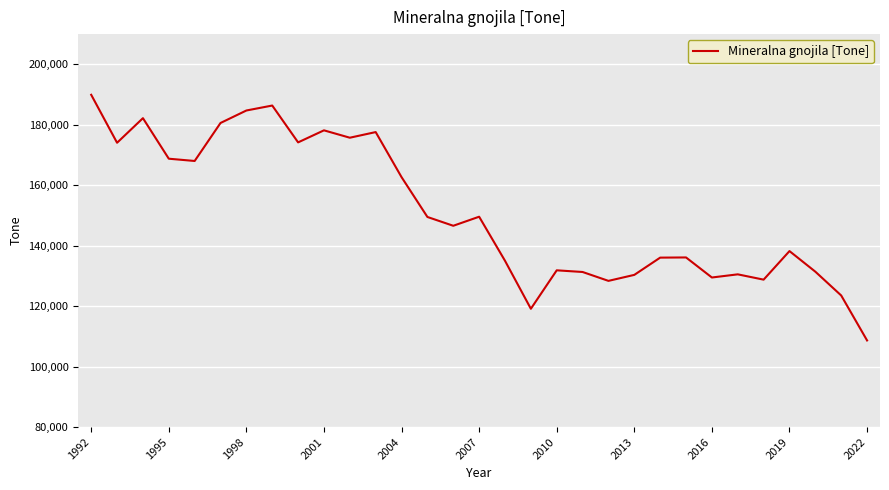

What is the maximum value shown in the chart?

189922